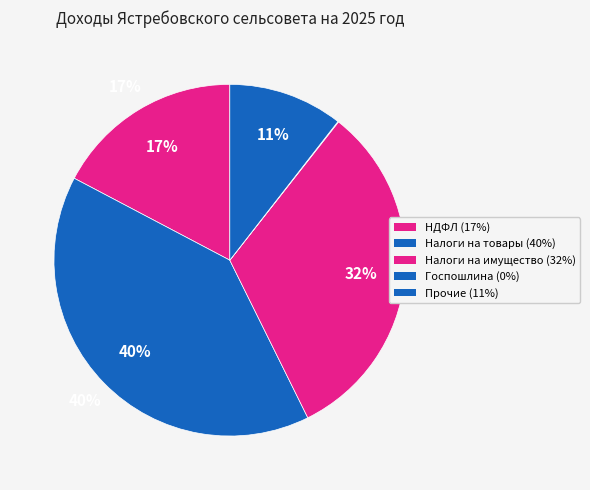

Does Прочие доходы account for over 50% of the chart?

No